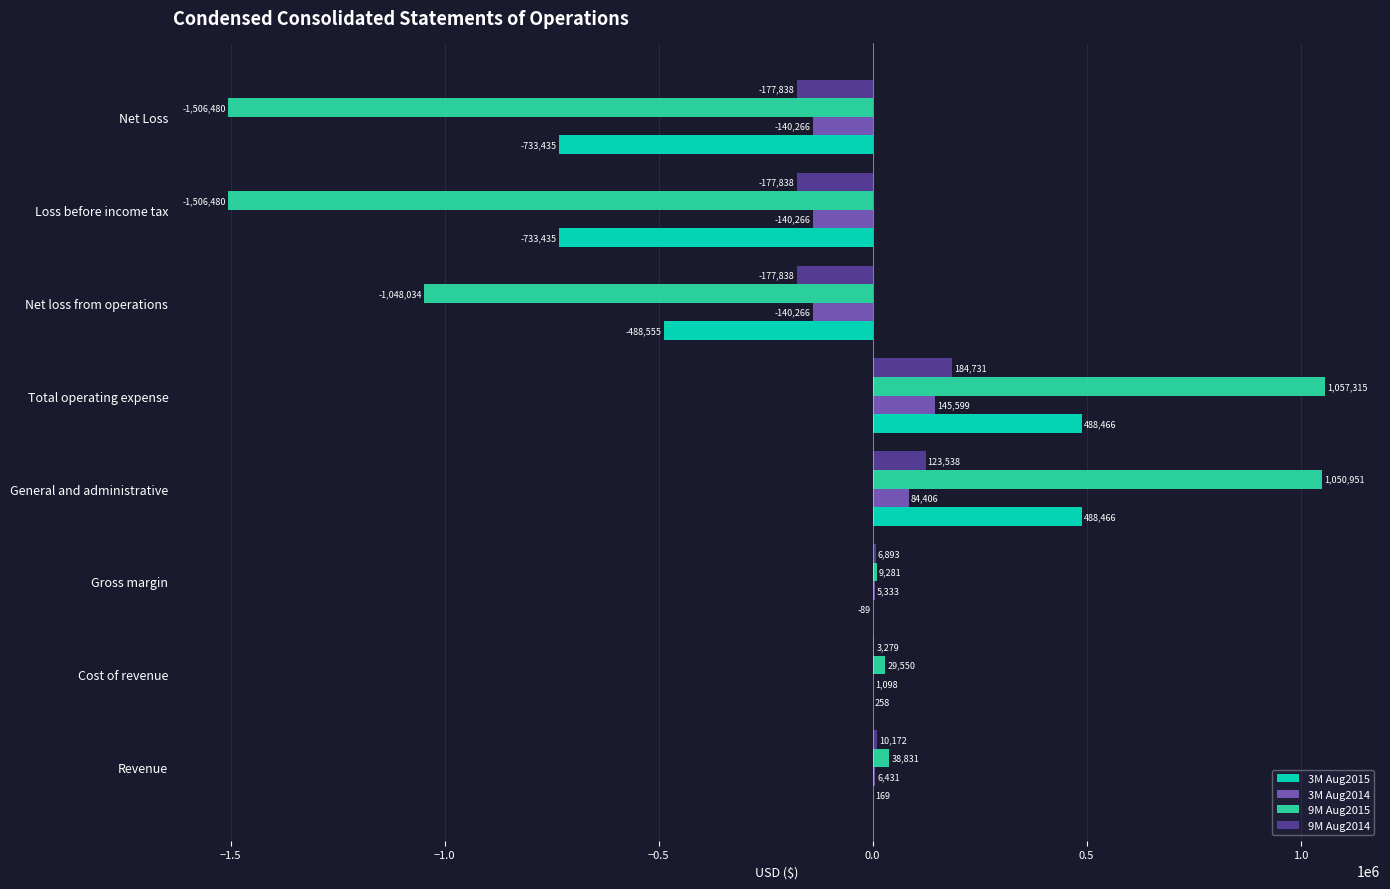

Which series has the largest range (max minus min)?

9M Aug2015